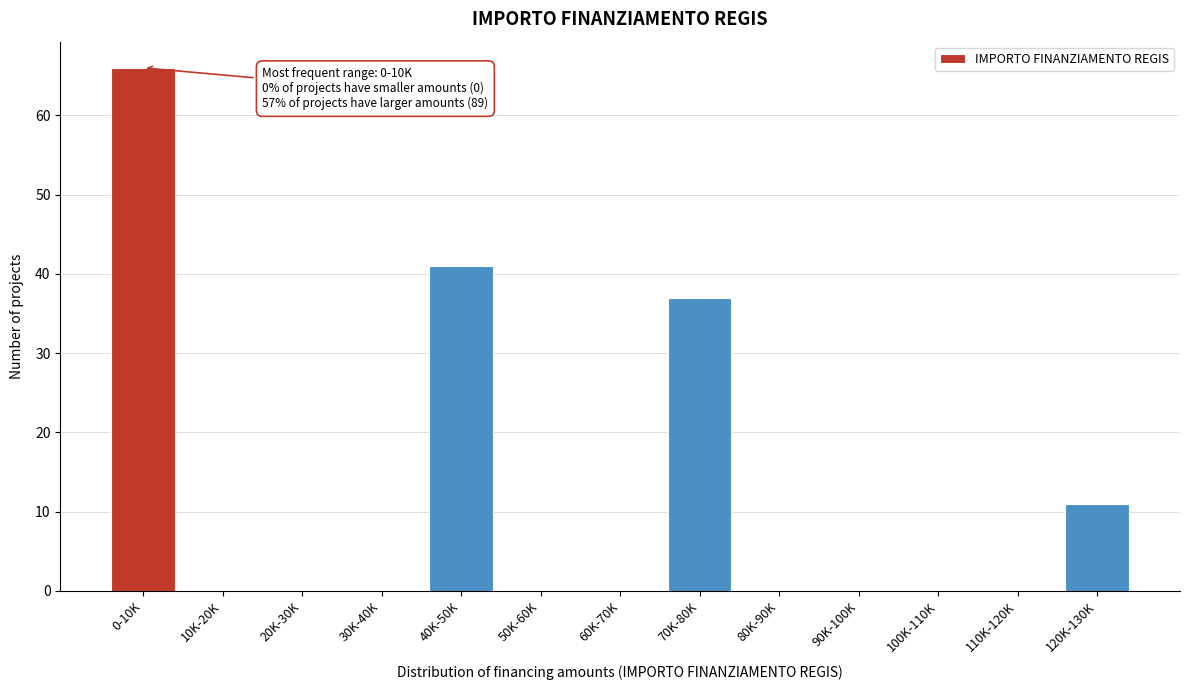

Reading right to left, what are all the values shown in this chart?

120K-130K=11	110K-120K=0	100K-110K=0	90K-100K=0	80K-90K=0	70K-80K=37	60K-70K=0	50K-60K=0	40K-50K=41	30K-40K=0	20K-30K=0	10K-20K=0	0-10K=66